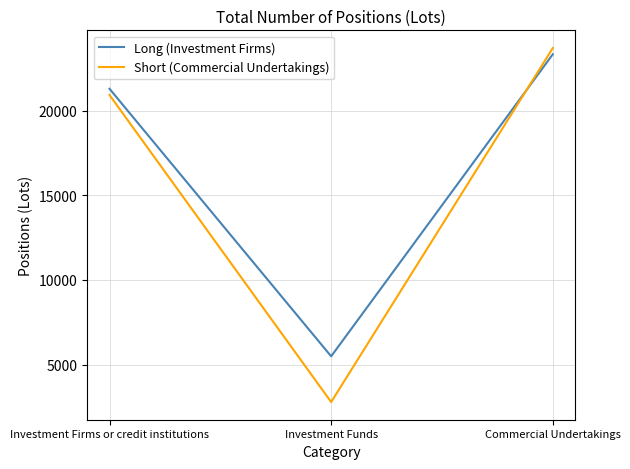

How many lines are shown in the chart?

2